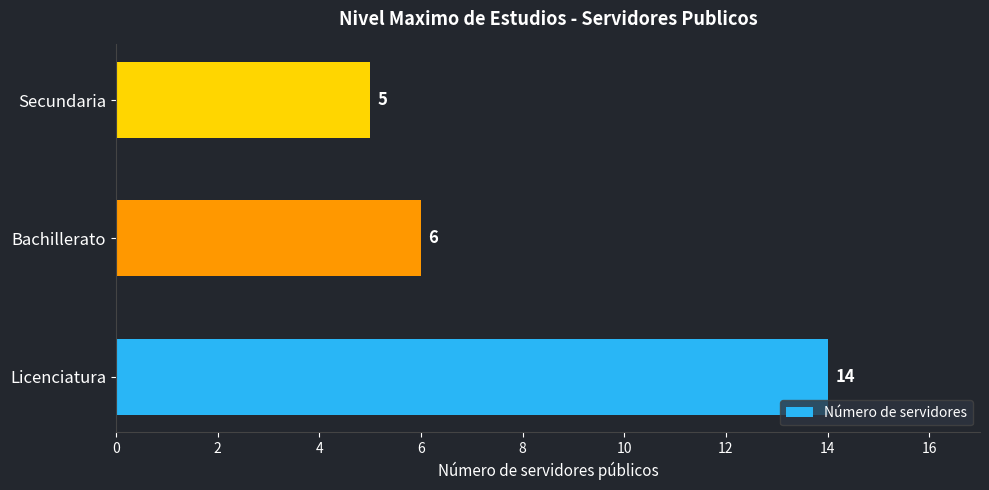

How many values are between 5 and 14?

3